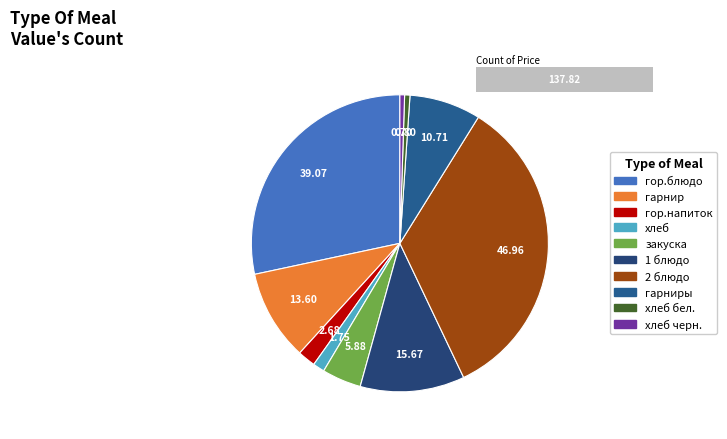

What is the total percentage of закуска and гор.напиток?

6.2%